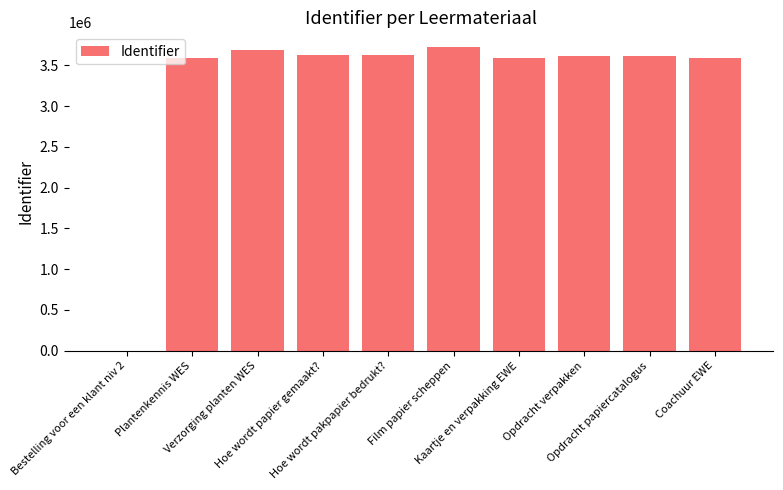

What is the maximum value shown in the chart?

3719247